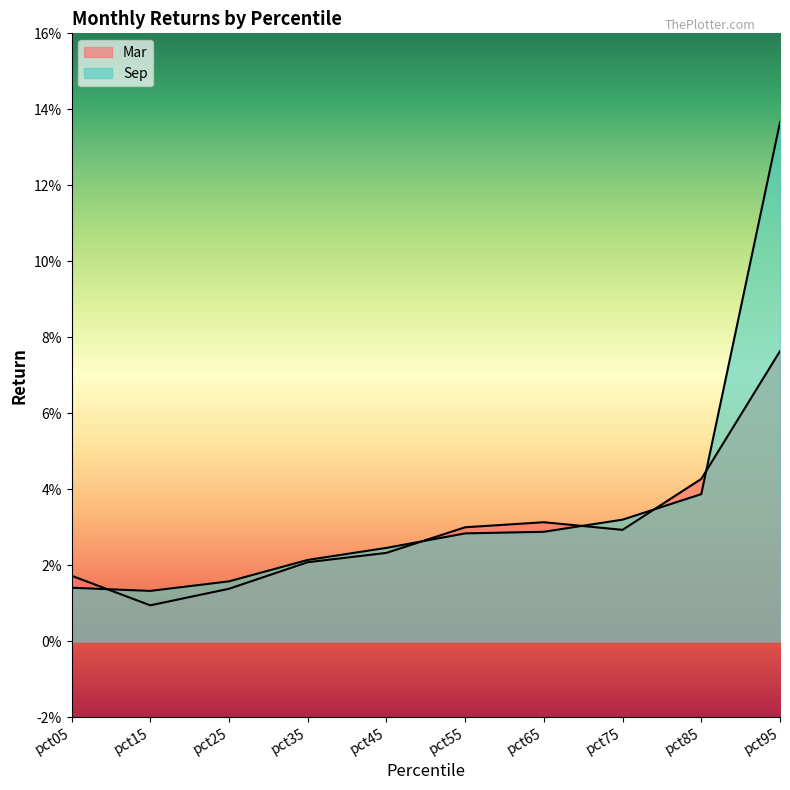

List the series in order of their peak value, highest first.

Sep, Mar